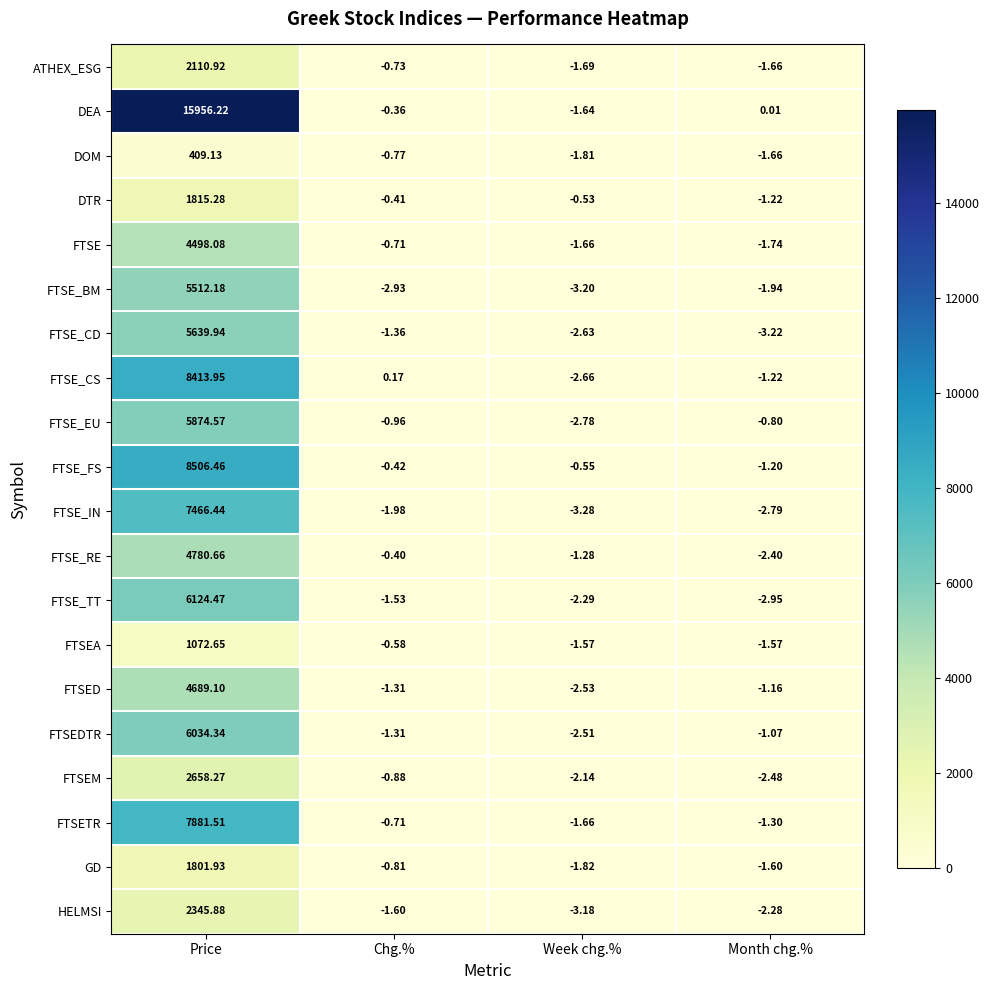

Which category has the highest value in the FTSE_FS series?

Price